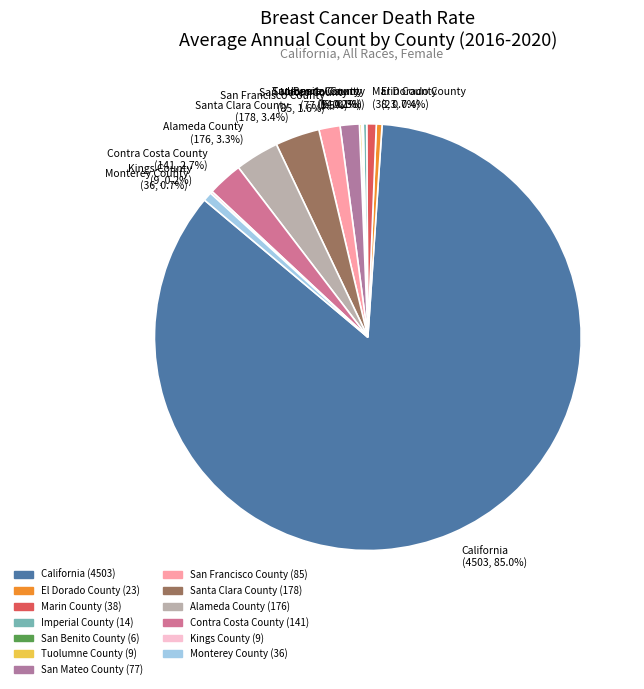

To the nearest percent, what is the difference between the largest and smallest slice percentages?

85%